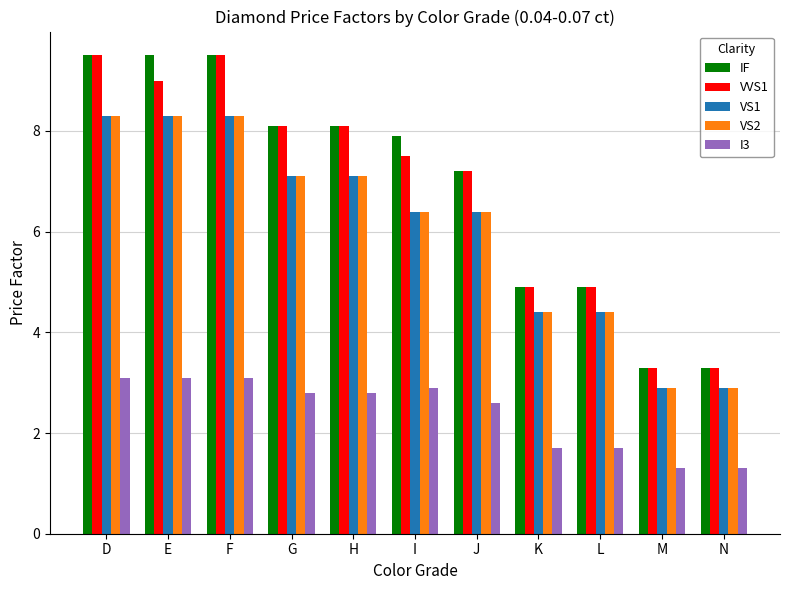

Is the value of IF at H greater than the value of VS2 at J?

Yes